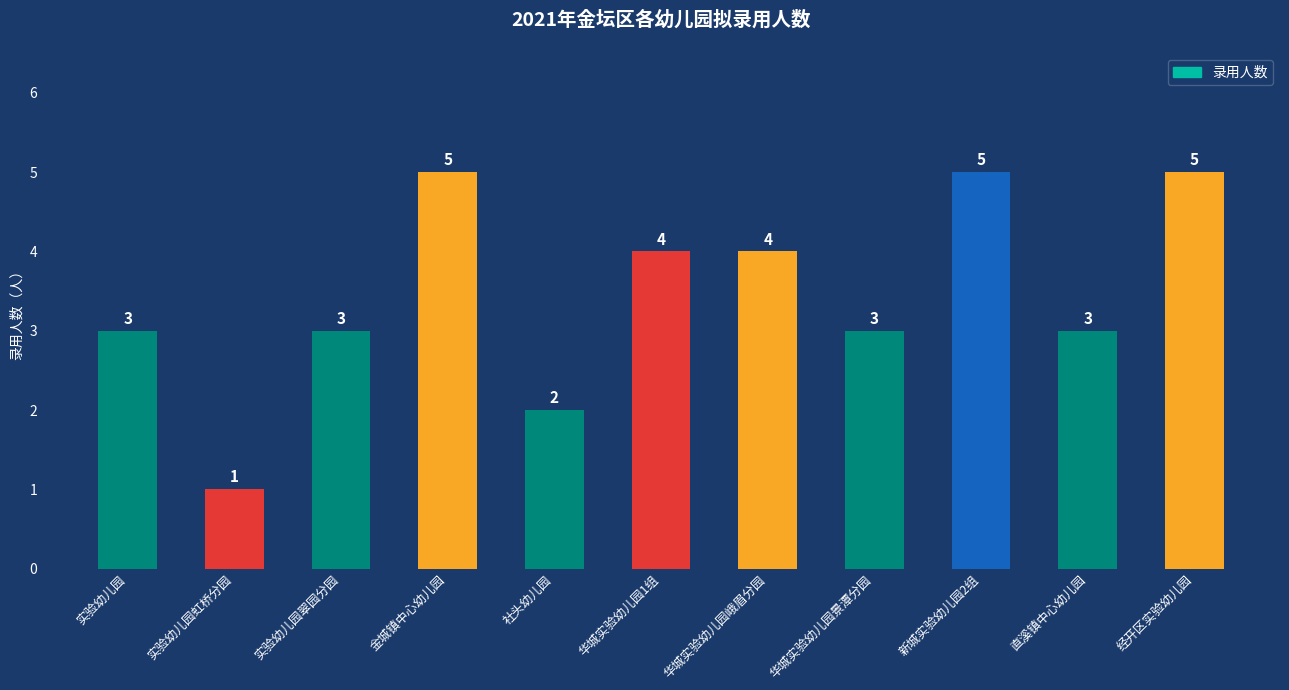

What is the minimum value shown in the chart?

1